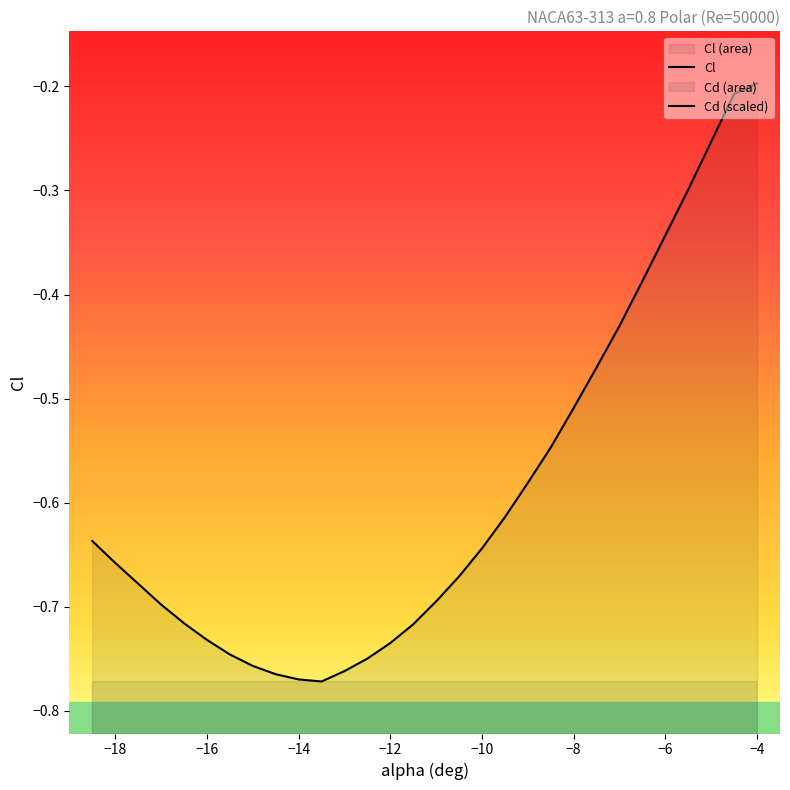

True or false: Cd and Cl cross at least once.

False